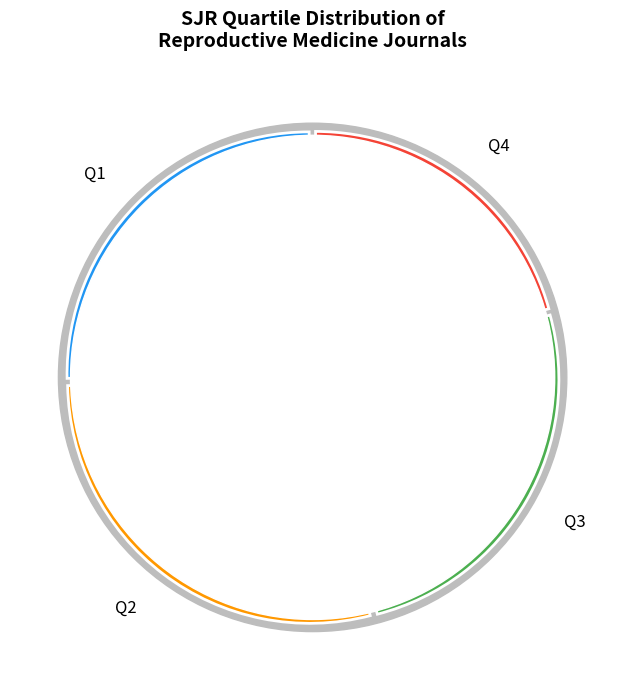

To the nearest percent, what percentage of the pie is Q1?

25%